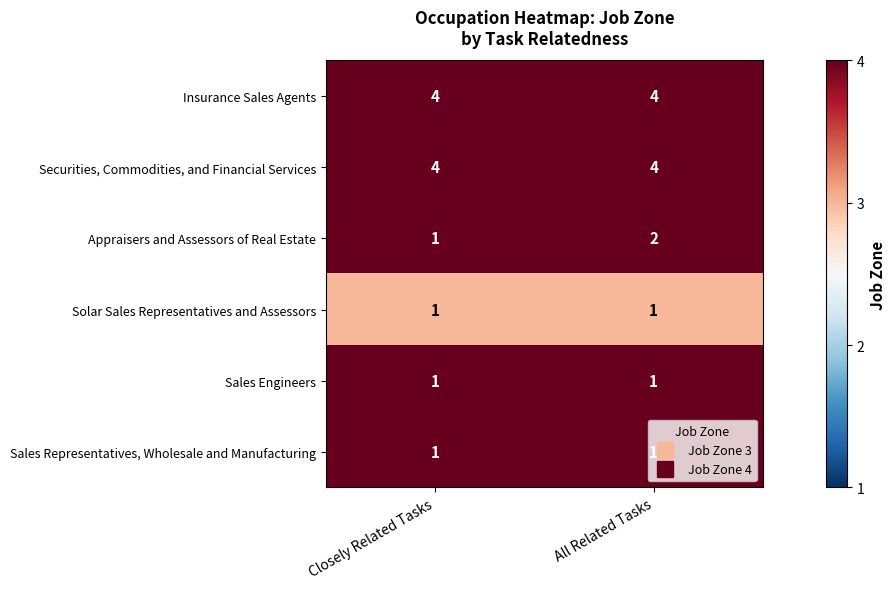

What is the greatest value displayed?

4